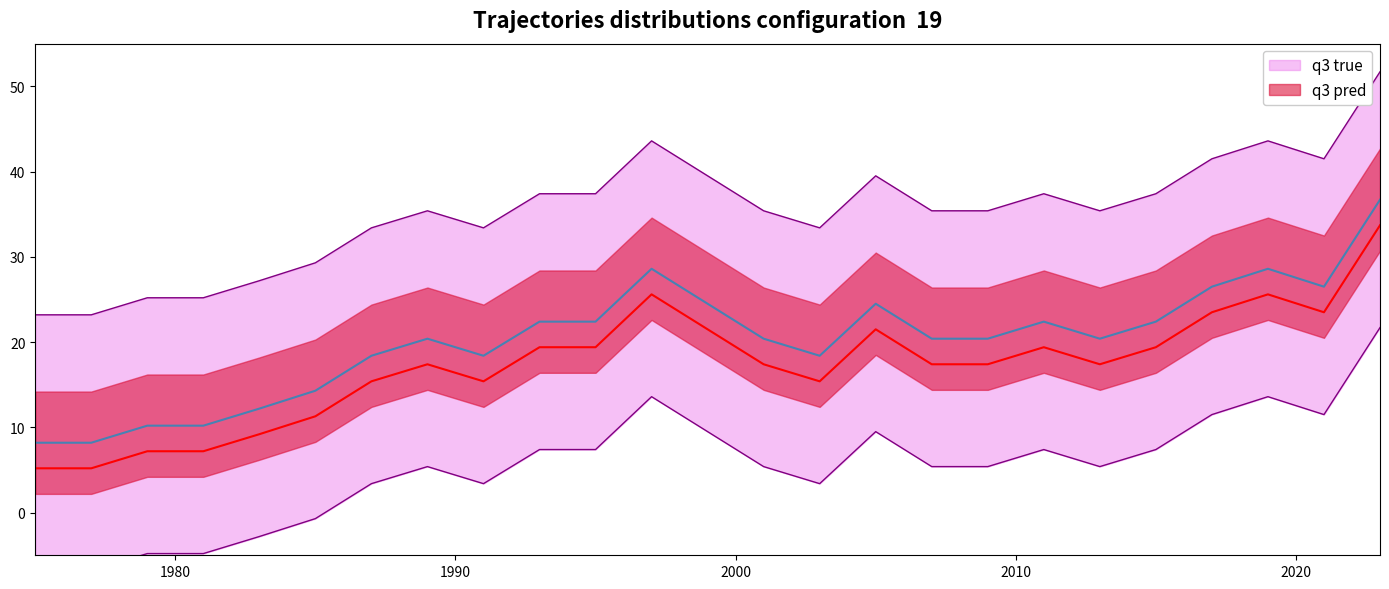

At which label is the value closest to 37?

1993